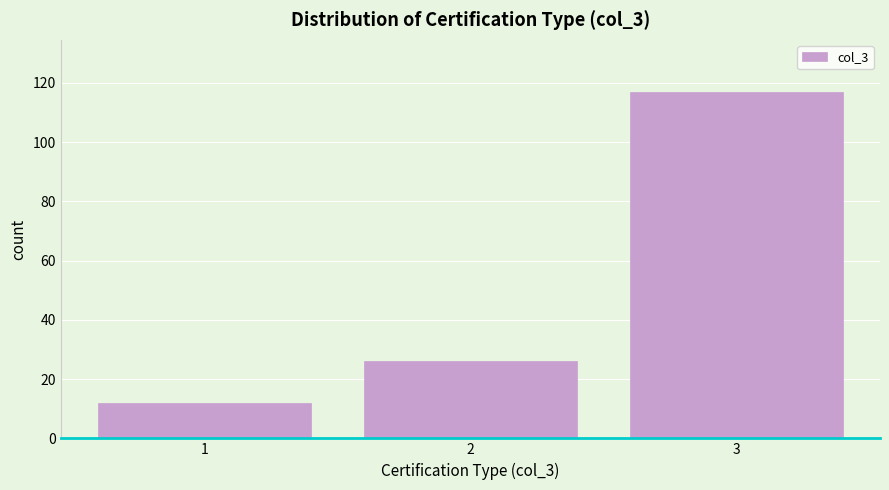

Reading right to left, list all the values displayed in this chart.

117	26	12